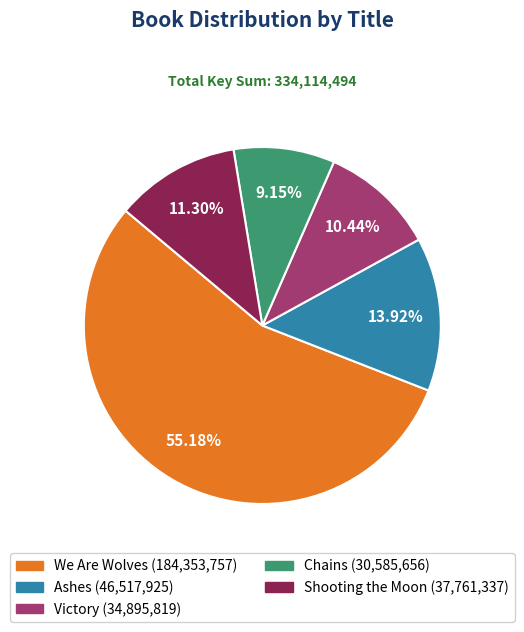

What portion of the pie excludes Chains?

90.8%